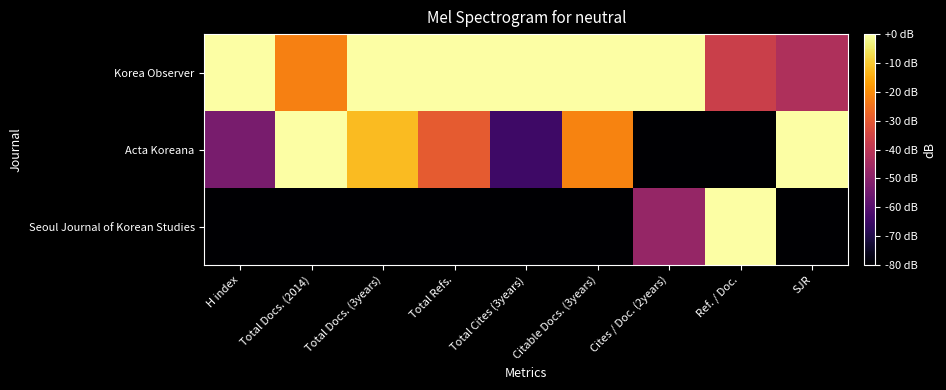

List the series in order of their overall mean, highest first.

Korea Observer, Acta Koreana, Seoul Journal of Korean Studies